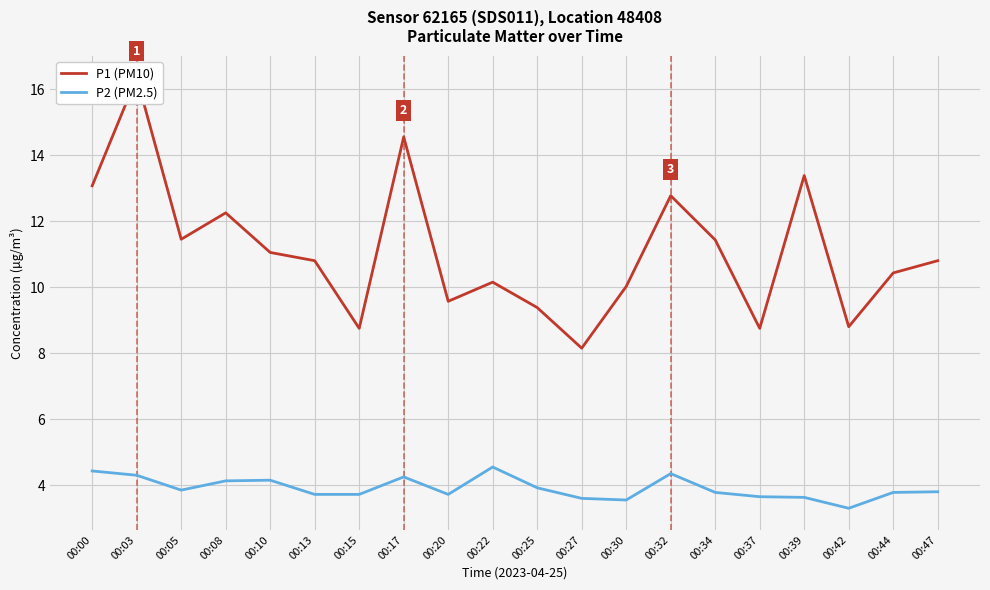

Reading left to right, transcribe all the data shown in this chart.

P1 (PM10): 00:00=13.1	00:03=16.4	00:05=11.4	00:08=12.2	00:10=11.1	00:13=10.8	00:15=8.8	00:17=14.6	00:20=9.6	00:22=10.2	00:25=9.4	00:27=8.2	00:30=10.0	00:32=12.8	00:34=11.4	00:37=8.8	00:39=13.4	00:42=8.8	00:44=10.4	00:47=10.8
P2 (PM2.5): 00:00=4.4	00:03=4.3	00:05=3.9	00:08=4.1	00:10=4.2	00:13=3.7	00:15=3.7	00:17=4.2	00:20=3.7	00:22=4.5	00:25=3.9	00:27=3.6	00:30=3.5	00:32=4.3	00:34=3.8	00:37=3.6	00:39=3.6	00:42=3.3	00:44=3.8	00:47=3.8